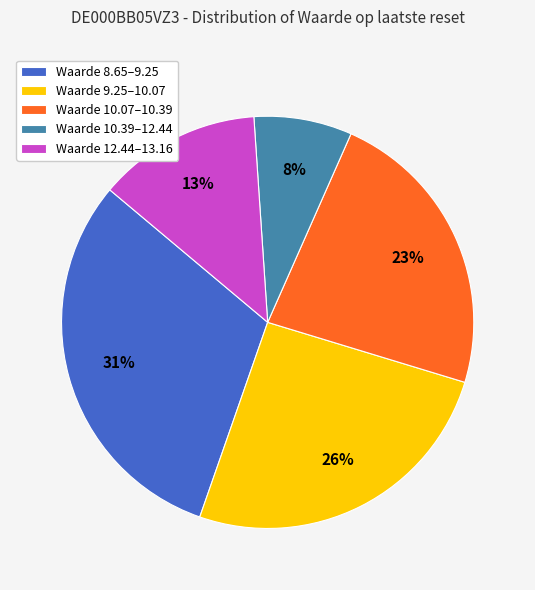

Is there a majority slice in this chart?

No